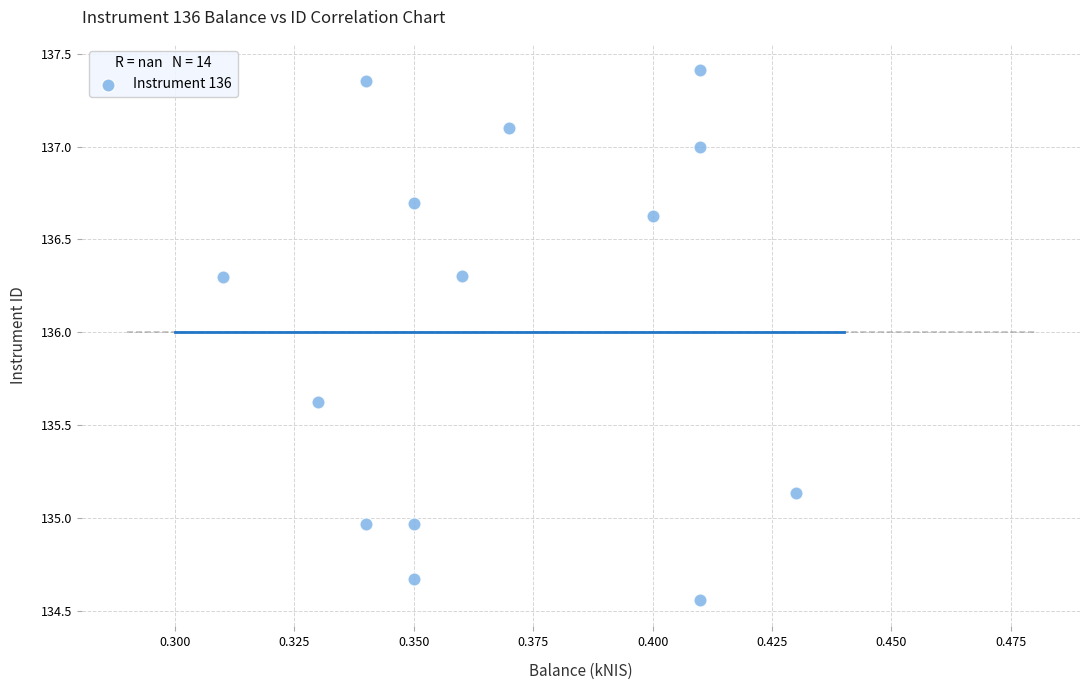

What is the range of Y values (max minus min)?

2.8